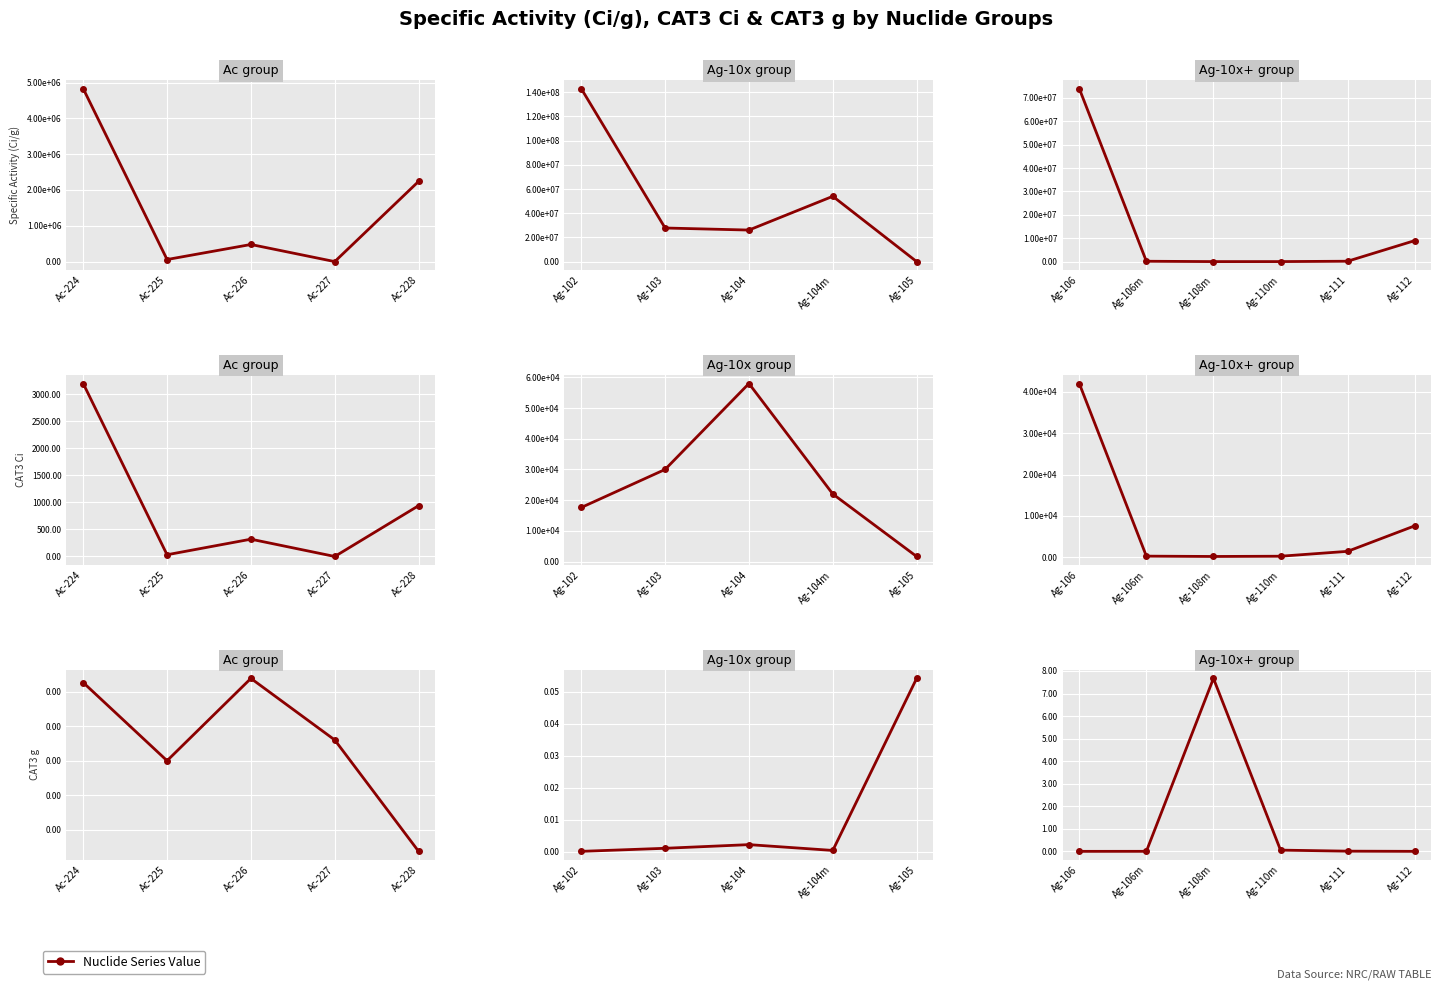

Does the chart display data point markers on the line(s)?

Yes